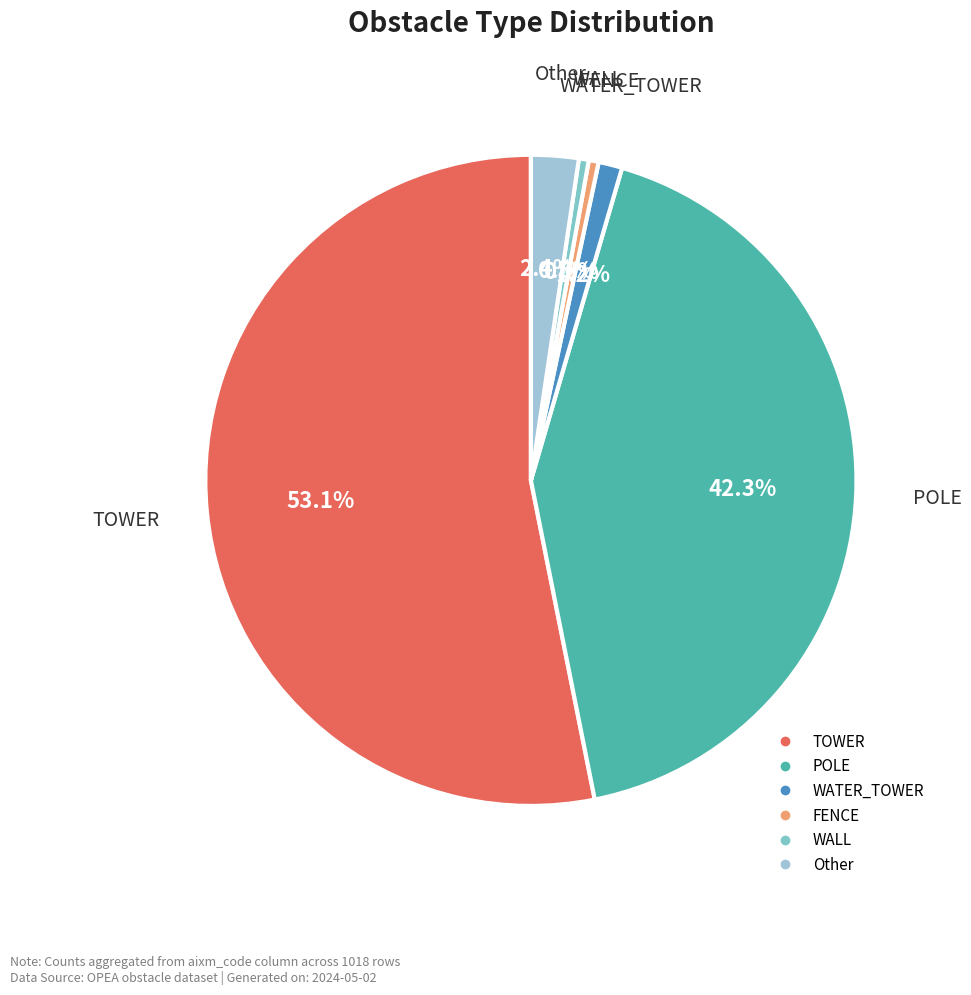

Which slice represents more than half of the pie?

TOWER